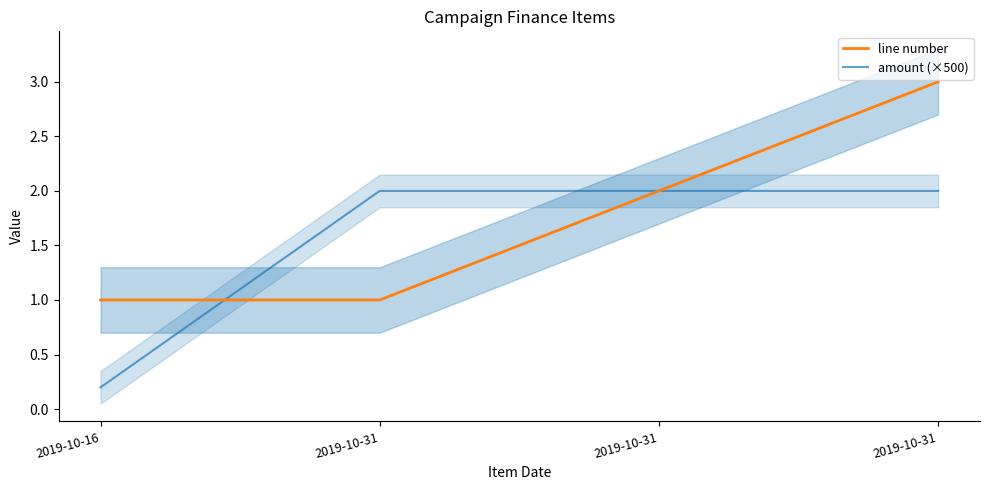

What is the difference between the line number values at 2019-10-31 and 2019-10-31?

1.0